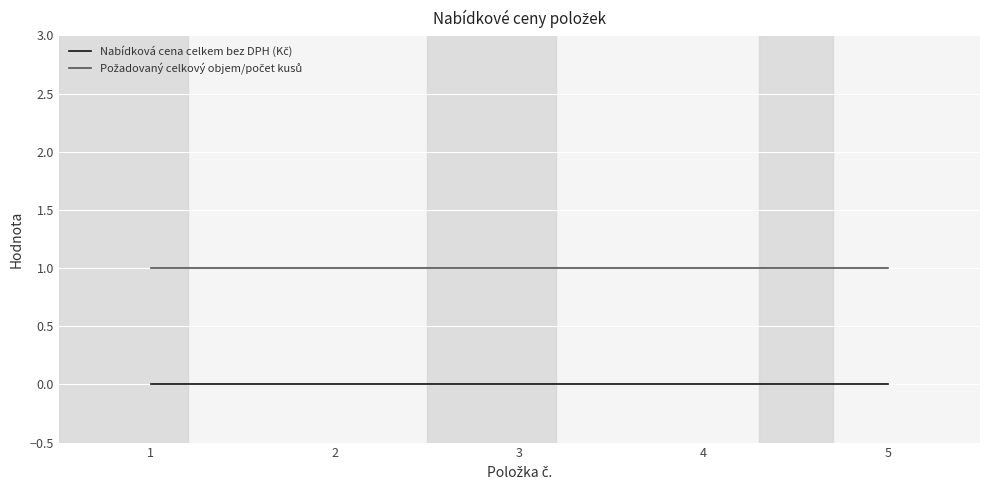

List the series in order of their peak value, lowest first.

Nabídková cena celkem bez DPH (Kč), Požadovaný celkový objem/počet kusů